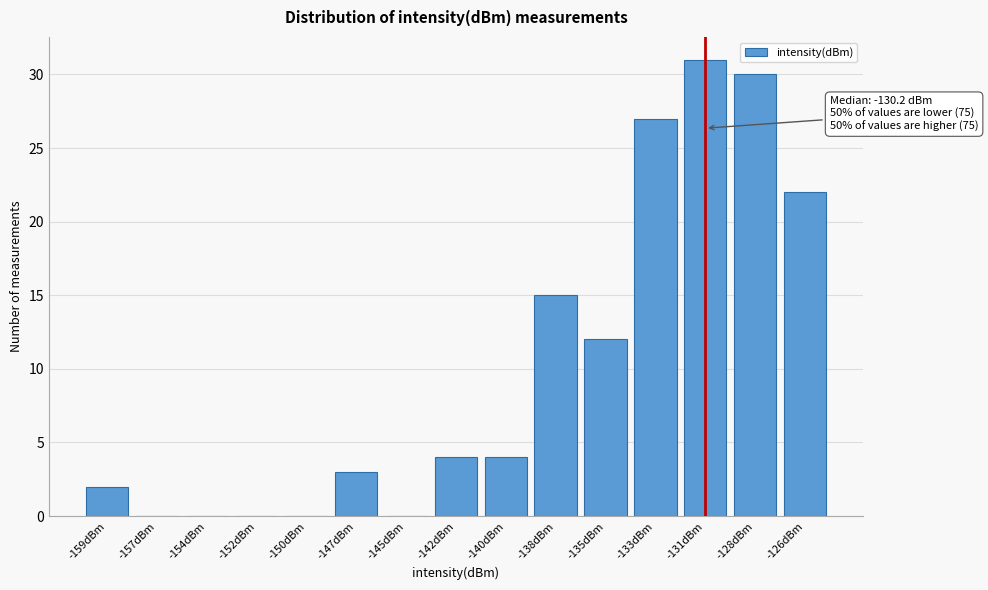

Reading right to left, transcribe all the data shown in this chart.

-126dBm=22	-128dBm=30	-131dBm=31	-133dBm=27	-135dBm=12	-138dBm=15	-140dBm=4	-142dBm=4	-145dBm=0	-147dBm=3	-150dBm=0	-152dBm=0	-154dBm=0	-157dBm=0	-159dBm=2